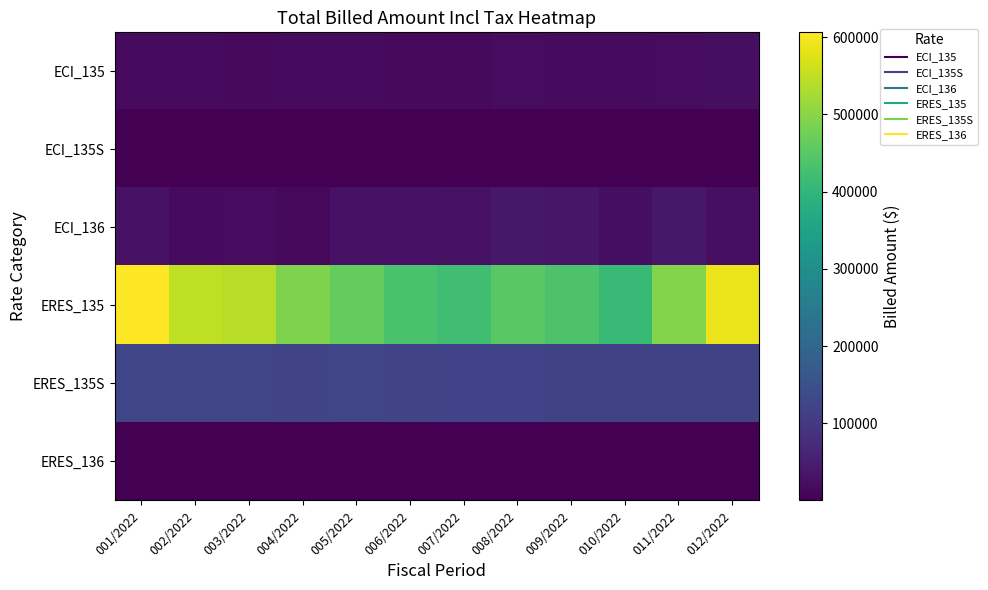

Which series has the largest total across all categories?

ERES_135